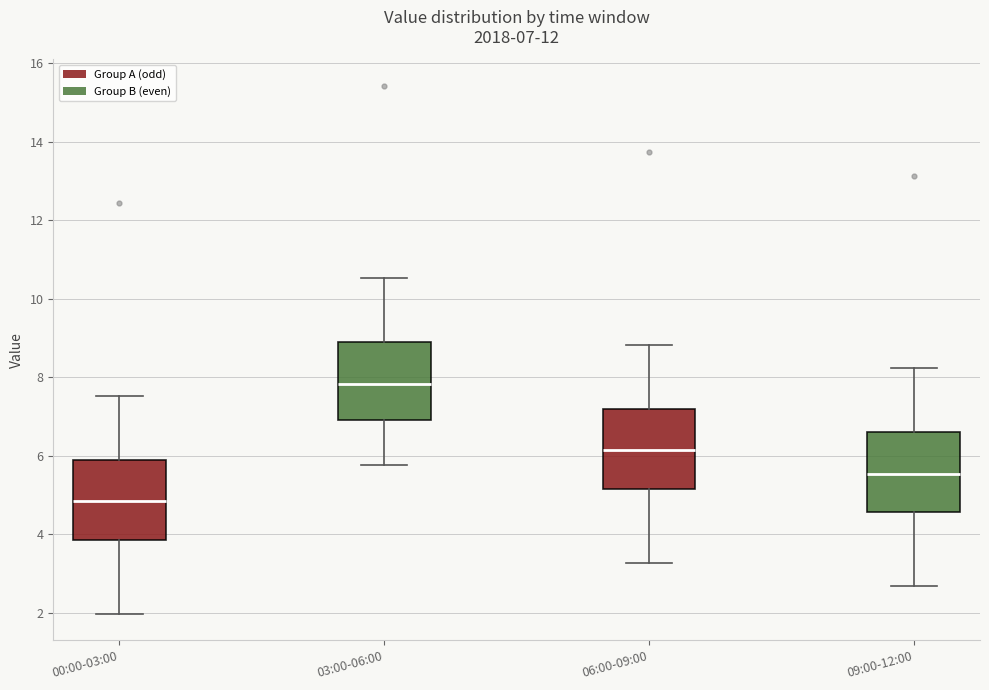

Which box has the highest median line?

03:00-06:00